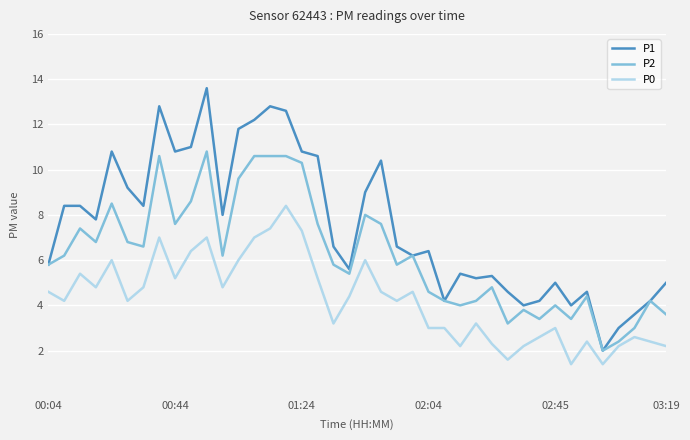

Which series has the largest range (max minus min)?

P1